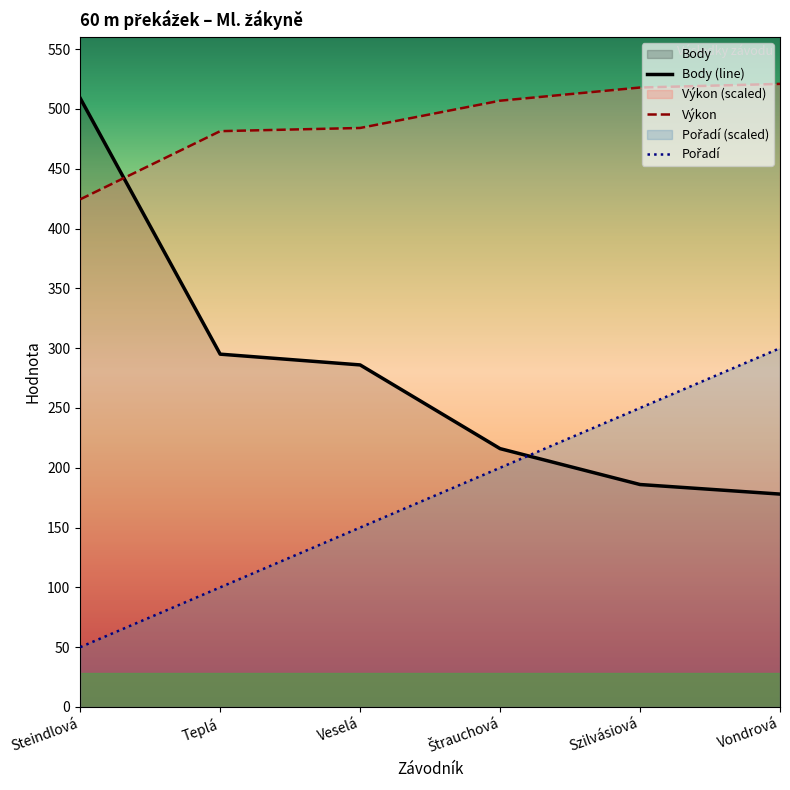

Read the Výkon value at Steindlová.

424.5